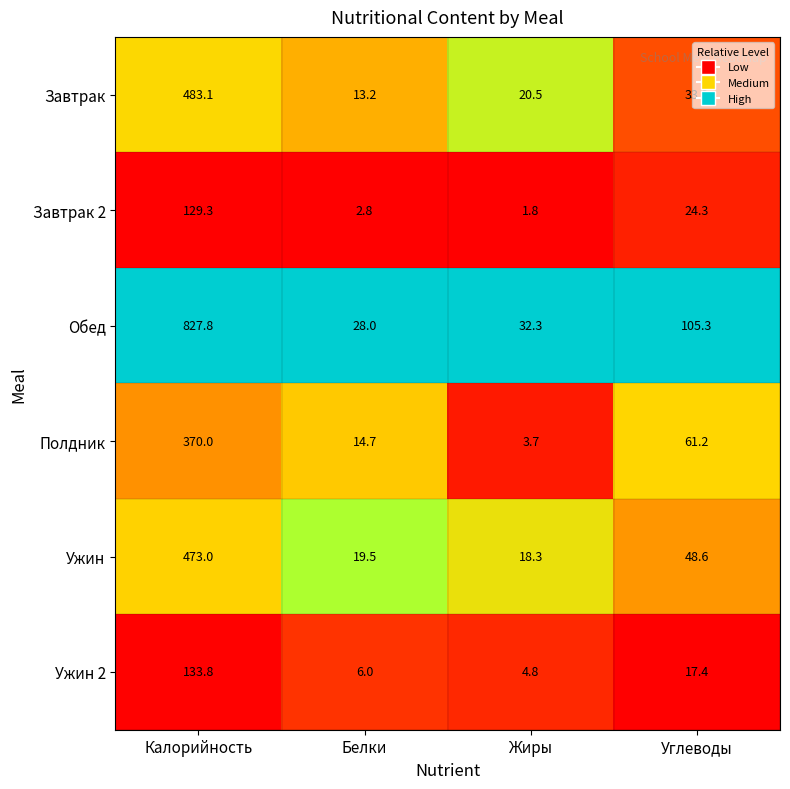

Which series changed the most between Калорийность and Белки?

Обед